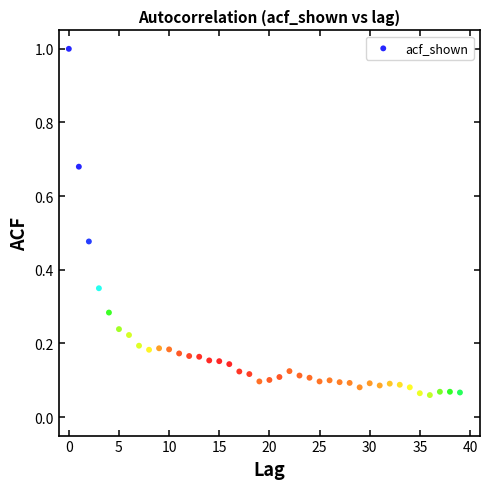

What is the range of Y values (max minus min)?

0.9